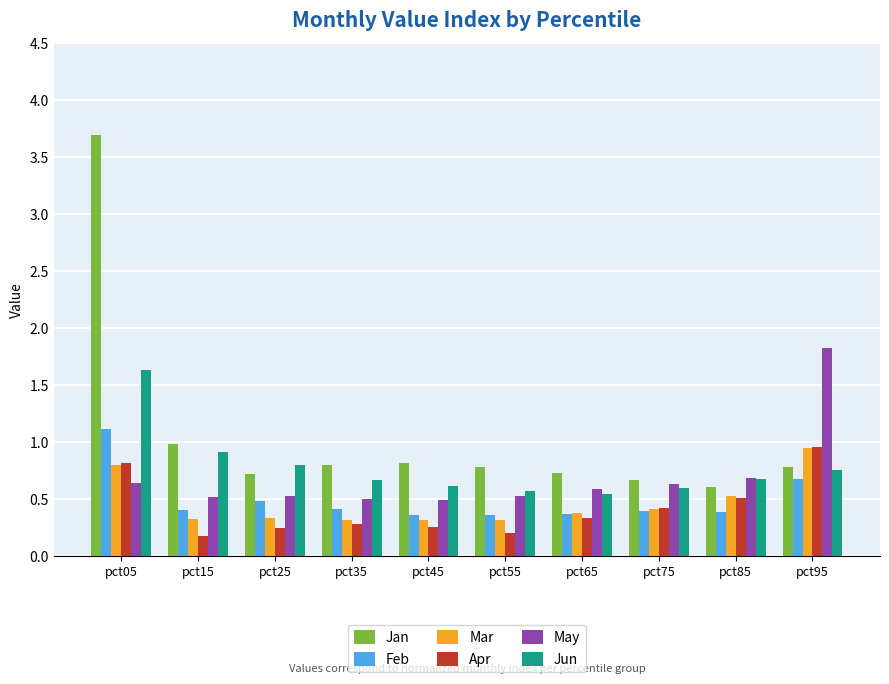

The value of Jan at pct25 is 0.7. True or false?

True